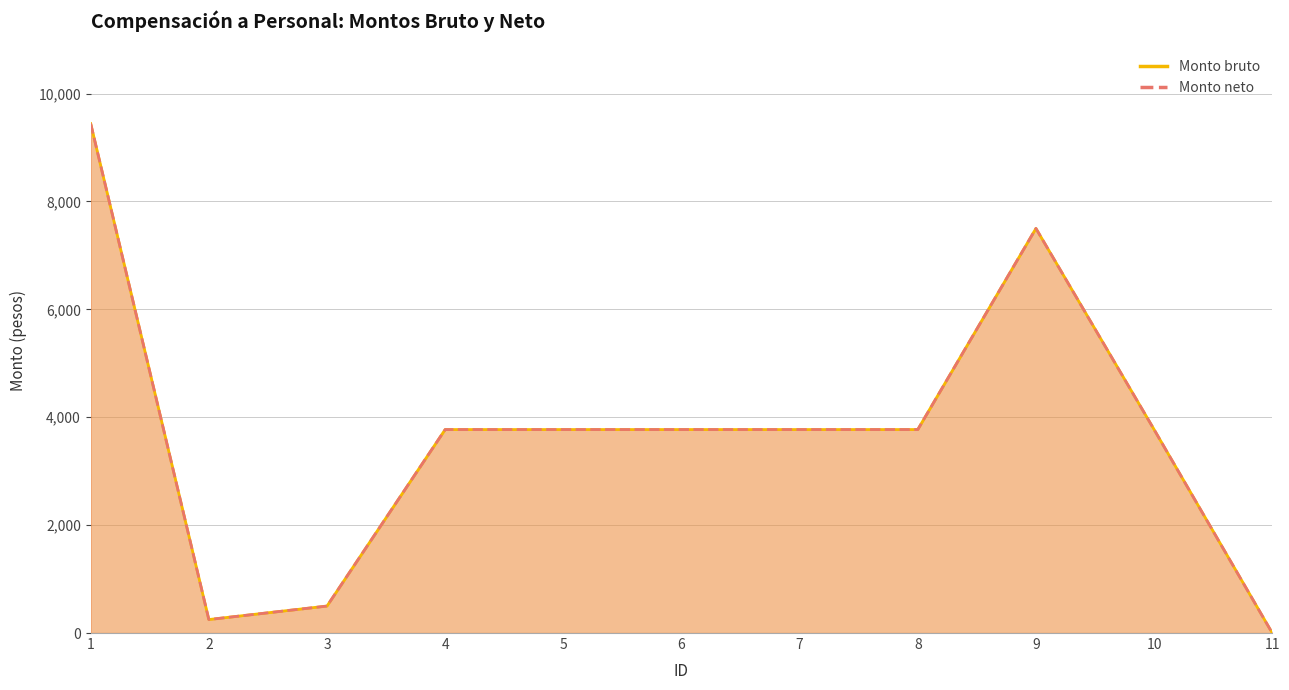

What is the difference between the second highest and minimum values in the Monto neto series?

7500